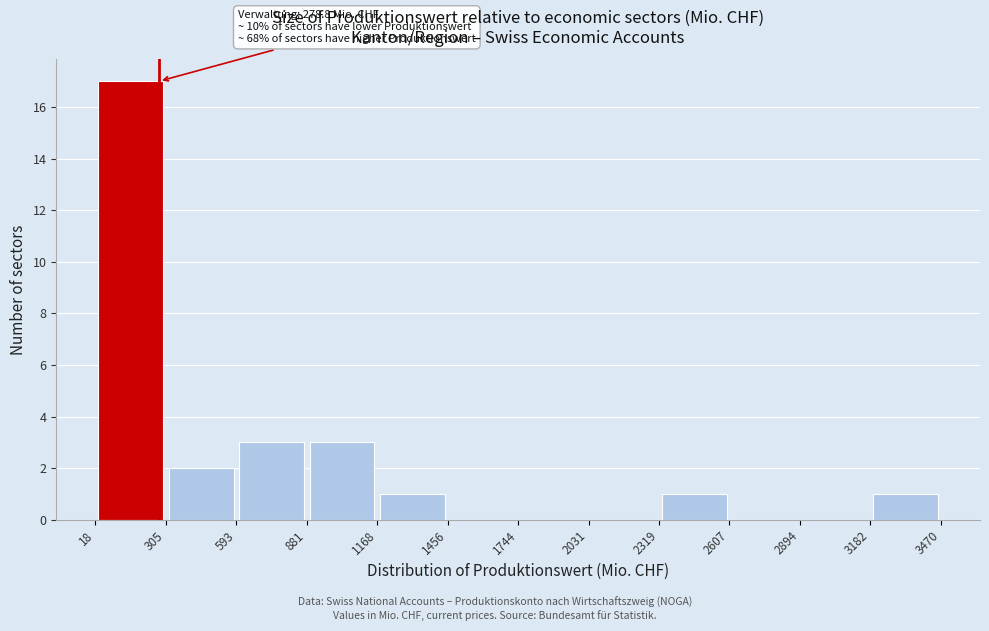

Over which range of the x-axis is the bar tallest?

18 to 305